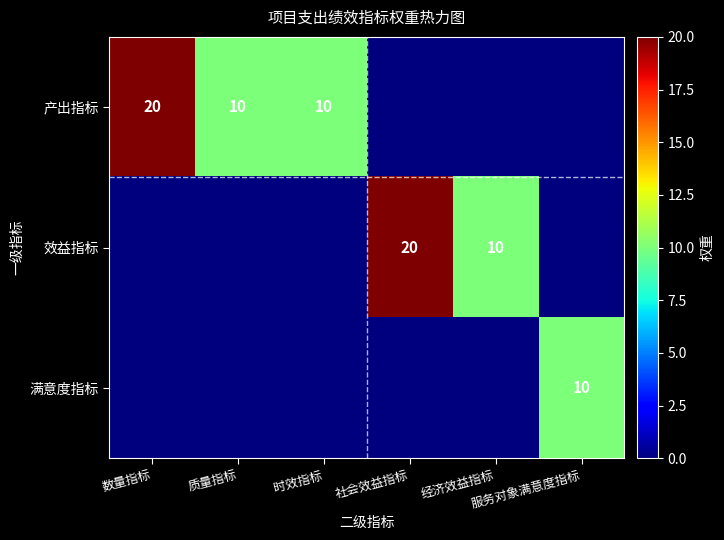

Which has a higher value, 质量指标 or 经济效益指标?

质量指标